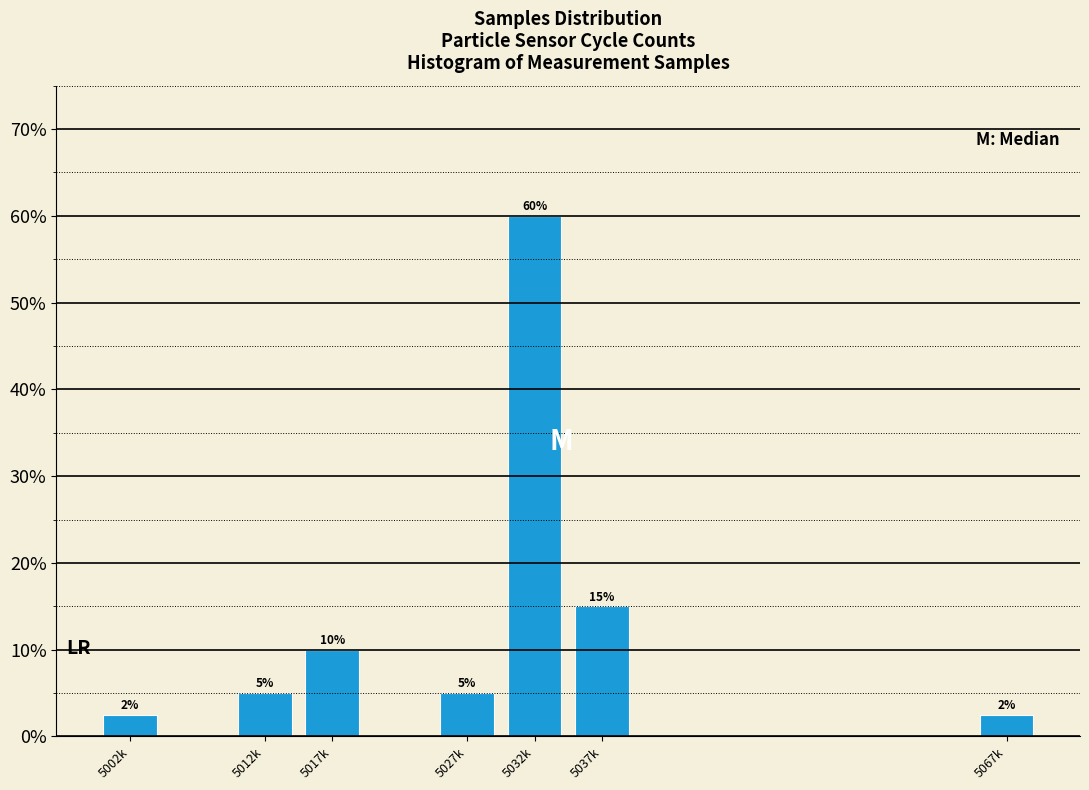

True or false: the data shows 10.0 at 5017k.

True